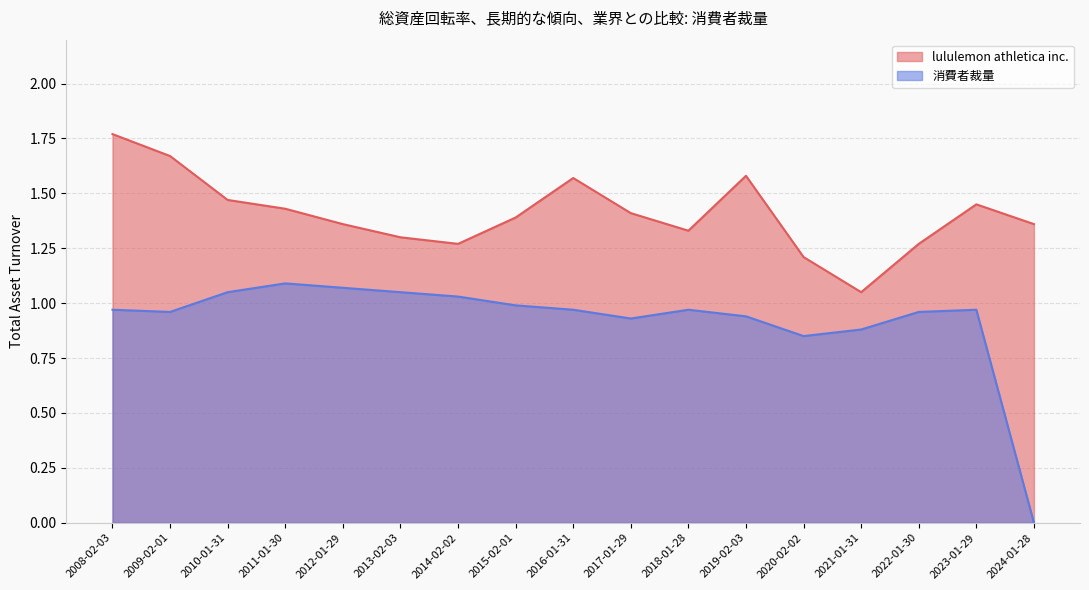

Which category has the highest value across all series?

2008-02-03